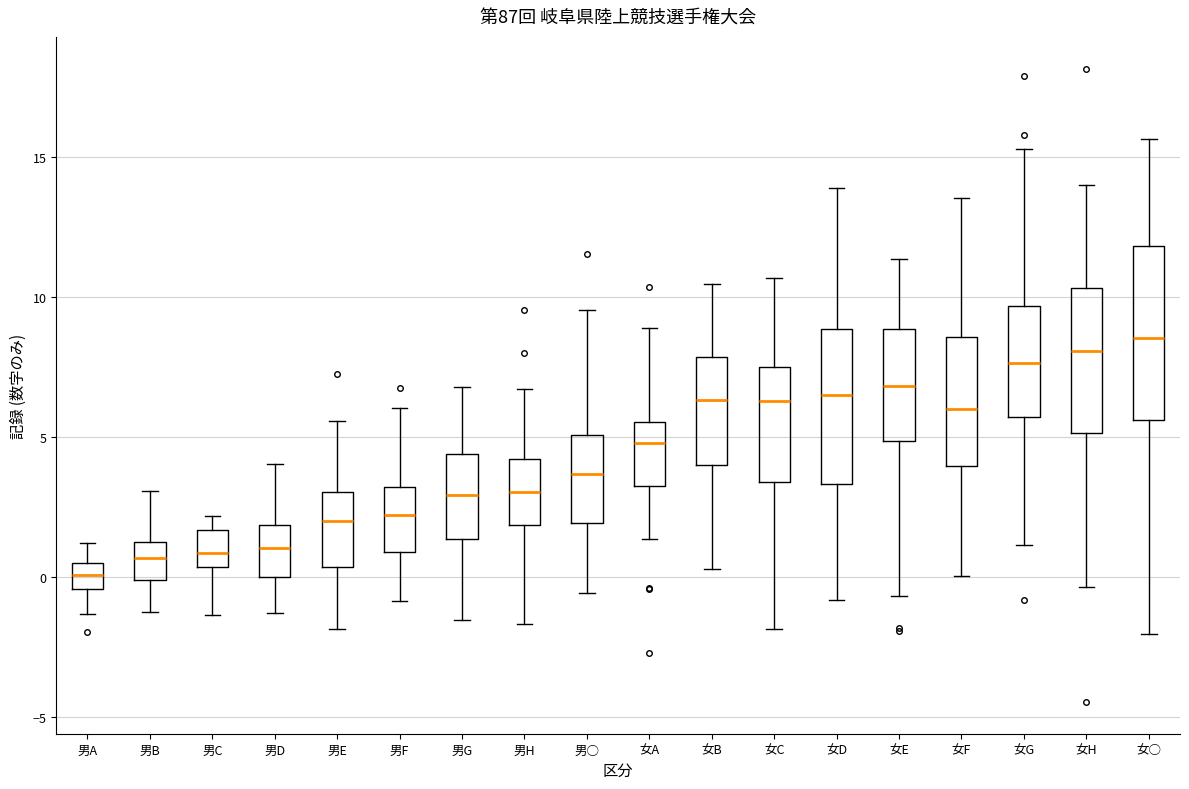

Reading left to right, transcribe this box plot: for each box, give where its median line is, the range the box spans, and where its two whiskers end, as read against the y-axis. The values are not printed on the chart, so give them approximately, as read against the axis.

男A: median 0.0, box -0.5 to 0.5, whiskers -1.5 to 1.0
男B: median 0.5, box 0.0 to 1.5, whiskers -1.0 to 3.0
男C: median 1.0, box 0.5 to 1.5, whiskers -1.5 to 2.0
男D: median 1.0, box 0.0 to 2.0, whiskers -1.5 to 4.0
男E: median 2.0, box 0.5 to 3.0, whiskers -2.0 to 5.5
男F: median 2.0, box 1.0 to 3.0, whiskers -1.0 to 6.0
男G: median 3.0, box 1.5 to 4.5, whiskers -1.5 to 7.0
男H: median 3.0, box 2.0 to 4.0, whiskers -1.5 to 6.5
男○: median 3.5, box 2.0 to 5.0, whiskers -0.5 to 9.5
女A: median 5.0, box 3.0 to 5.5, whiskers 1.5 to 9.0
女B: median 6.5, box 4.0 to 8.0, whiskers 0.5 to 10.5
女C: median 6.5, box 3.5 to 7.5, whiskers -2.0 to 10.5
女D: median 6.5, box 3.5 to 9.0, whiskers -1.0 to 14.0
女E: median 7.0, box 5.0 to 9.0, whiskers -0.5 to 11.5
女F: median 6.0, box 4.0 to 8.5, whiskers 0.0 to 13.5
女G: median 7.5, box 5.5 to 9.5, whiskers 1.0 to 15.5
女H: median 8.0, box 5.0 to 10.5, whiskers -0.5 to 14.0
女○: median 8.5, box 5.5 to 12.0, whiskers -2.0 to 15.5